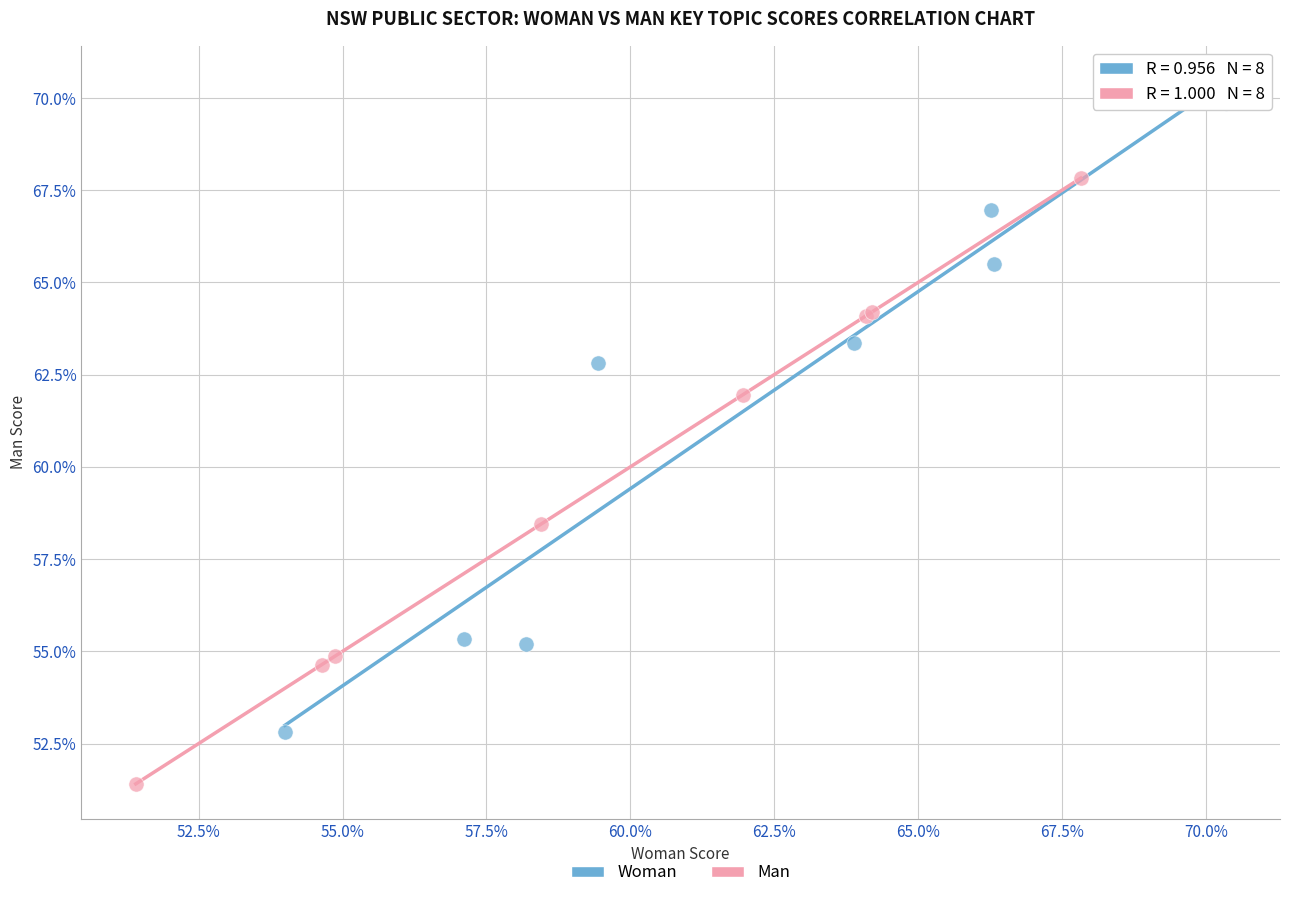

Which series contains the highest Y value?

Woman